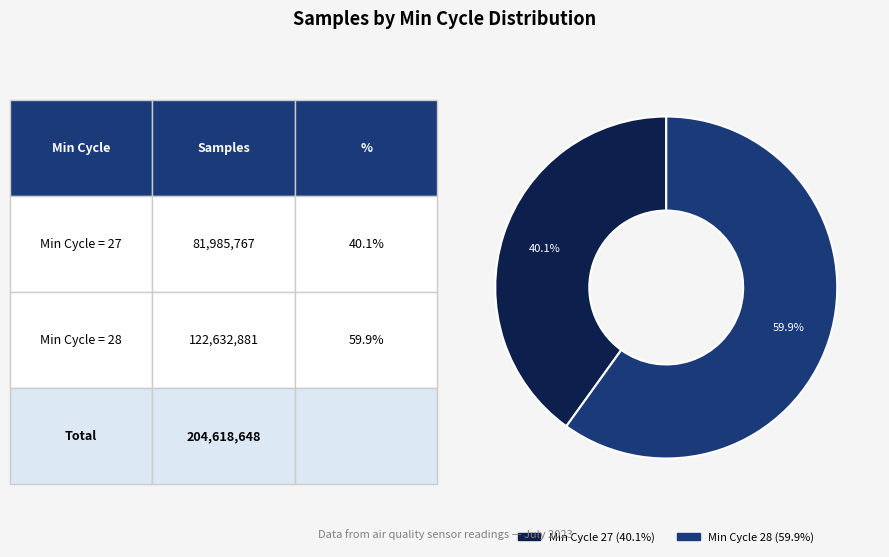

Does any single category account for the majority?

Yes